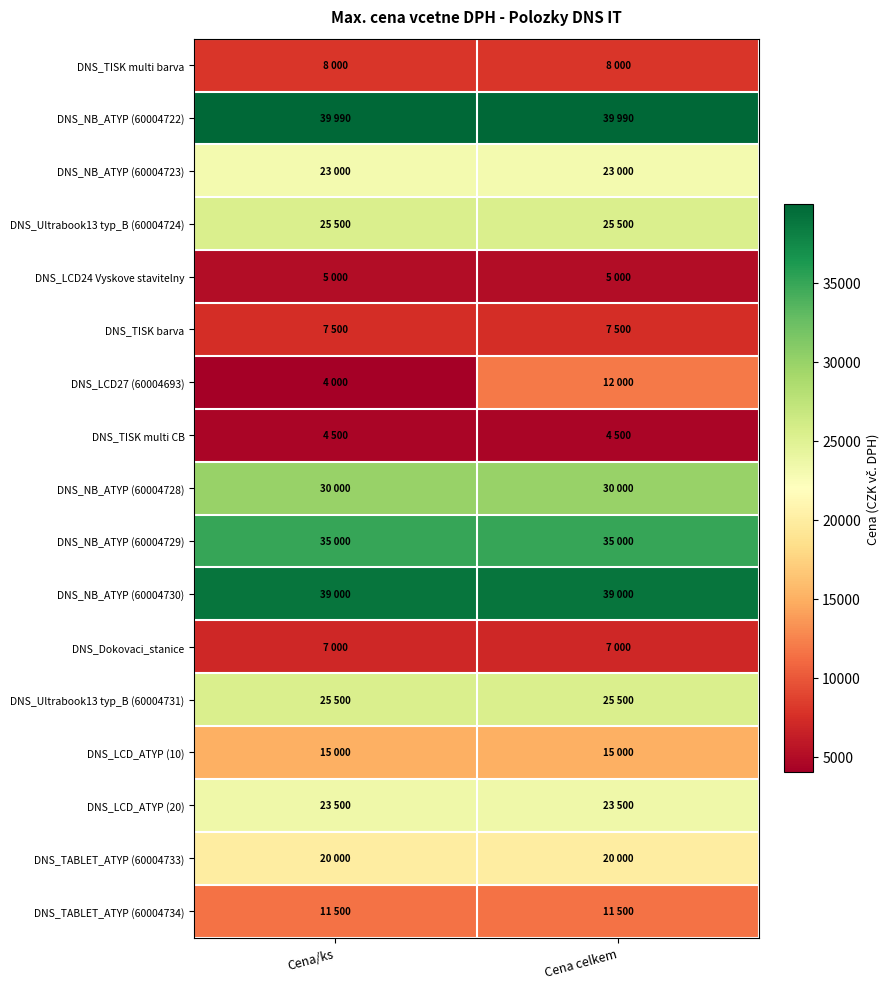

Reading left to right, transcribe all the data shown in this chart.

DNS_TISK multi barva: Cena/ks=8000	Cena celkem=8000
DNS_NB_ATYP (60004722): Cena/ks=39990	Cena celkem=39990
DNS_NB_ATYP (60004723): Cena/ks=23000	Cena celkem=23000
DNS_Ultrabook13 typ_B (60004724): Cena/ks=25500	Cena celkem=25500
DNS_LCD24 Vyskove stavitelny: Cena/ks=5000	Cena celkem=5000
DNS_TISK barva: Cena/ks=7500	Cena celkem=7500
DNS_LCD27 (60004693): Cena/ks=4000	Cena celkem=12000
DNS_TISK multi CB: Cena/ks=4500	Cena celkem=4500
DNS_NB_ATYP (60004728): Cena/ks=30000	Cena celkem=30000
DNS_NB_ATYP (60004729): Cena/ks=35000	Cena celkem=35000
DNS_NB_ATYP (60004730): Cena/ks=39000	Cena celkem=39000
DNS_Dokovaci_stanice: Cena/ks=7000	Cena celkem=7000
DNS_Ultrabook13 typ_B (60004731): Cena/ks=25500	Cena celkem=25500
DNS_LCD_ATYP (10): Cena/ks=15000	Cena celkem=15000
DNS_LCD_ATYP (20): Cena/ks=23500	Cena celkem=23500
DNS_TABLET_ATYP (60004733): Cena/ks=20000	Cena celkem=20000
DNS_TABLET_ATYP (60004734): Cena/ks=11500	Cena celkem=11500